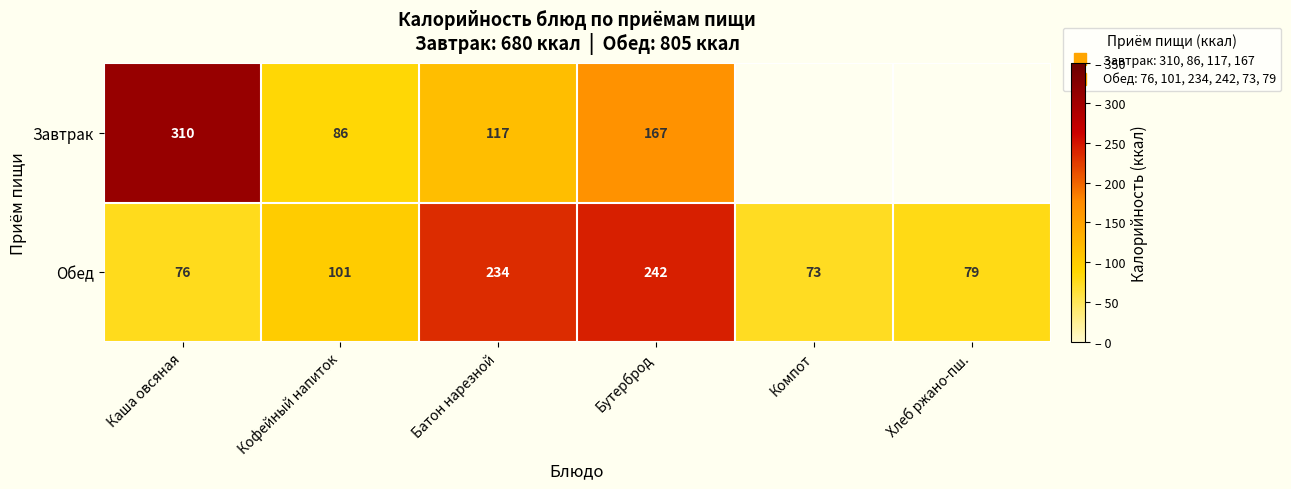

What is the difference between the Обед values at Батон нарезной and Хлеб ржано-пш.?

155.0